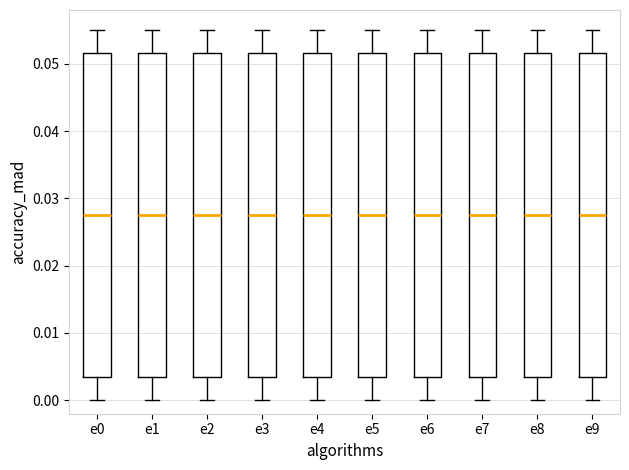

Reading left to right, read every box against the y-axis: the position of its median line, the range the box covers, and the ends of its whiskers. The values are not printed on the chart, so give them approximately, as read against the axis.

e0: median 0.028, box 0.003 to 0.052, whiskers 0.000 to 0.055
e1: median 0.028, box 0.003 to 0.052, whiskers 0.000 to 0.055
e2: median 0.028, box 0.003 to 0.052, whiskers 0.000 to 0.055
e3: median 0.028, box 0.003 to 0.052, whiskers 0.000 to 0.055
e4: median 0.028, box 0.003 to 0.052, whiskers 0.000 to 0.055
e5: median 0.028, box 0.003 to 0.052, whiskers 0.000 to 0.055
e6: median 0.028, box 0.003 to 0.052, whiskers 0.000 to 0.055
e7: median 0.028, box 0.003 to 0.052, whiskers 0.000 to 0.055
e8: median 0.028, box 0.003 to 0.052, whiskers 0.000 to 0.055
e9: median 0.028, box 0.003 to 0.052, whiskers 0.000 to 0.055